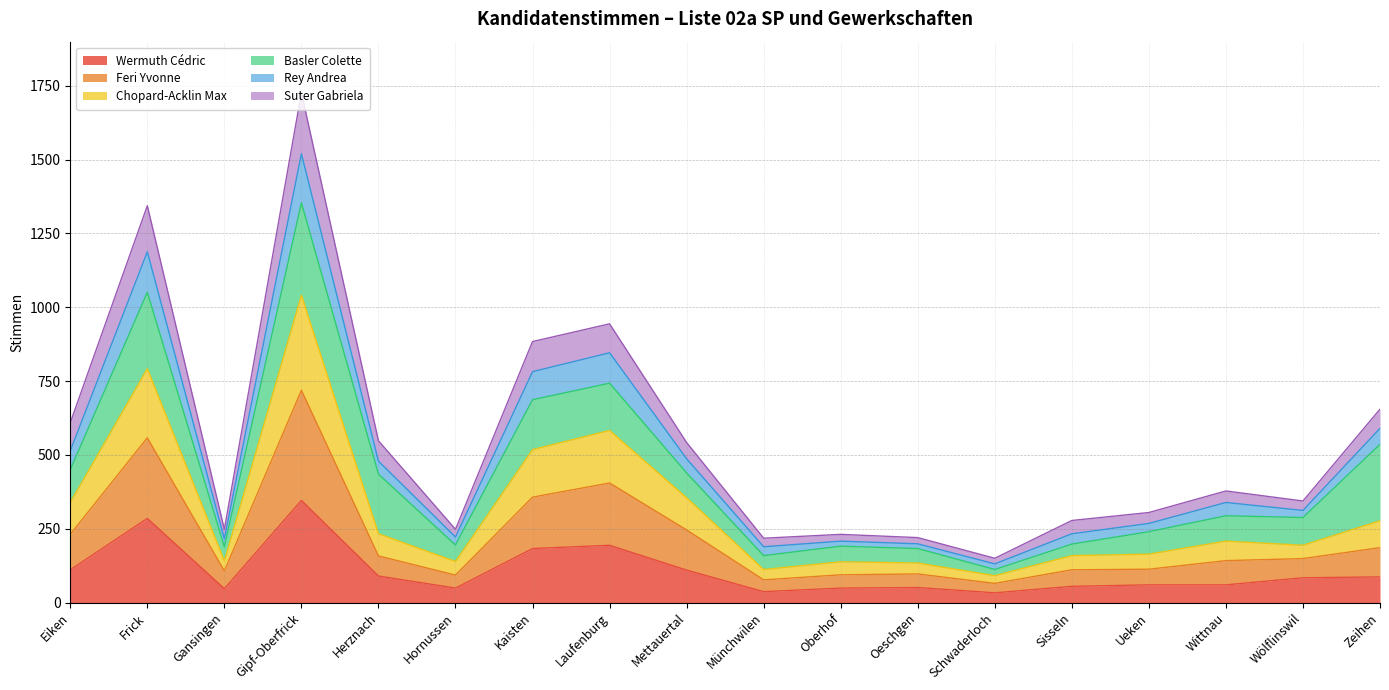

What is the label of the 8th point from the right?

Oberhof